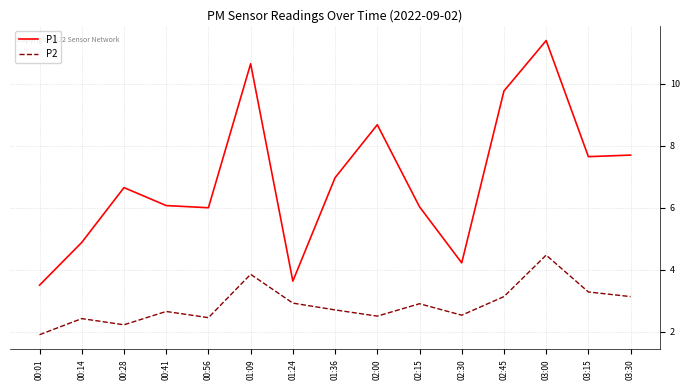

Where is the first local minimum for P2?

00:28